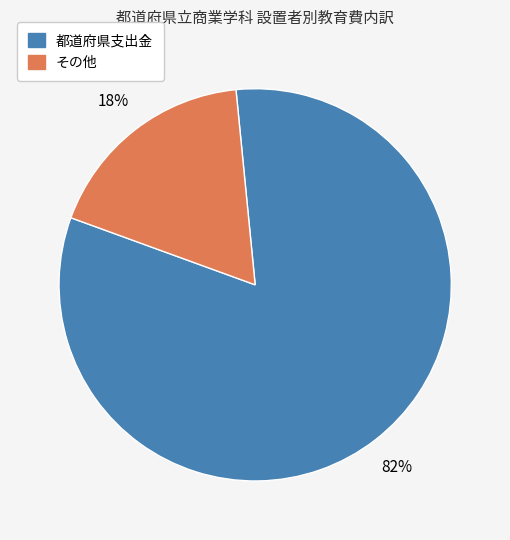

Is there any slice that represents more than half of the pie?

Yes